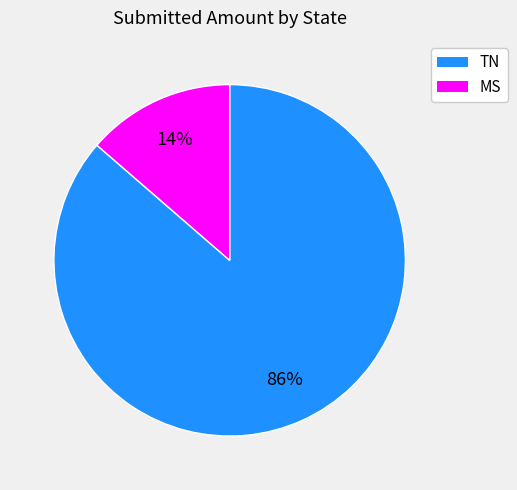

What is the smallest slice in the pie chart?

MS